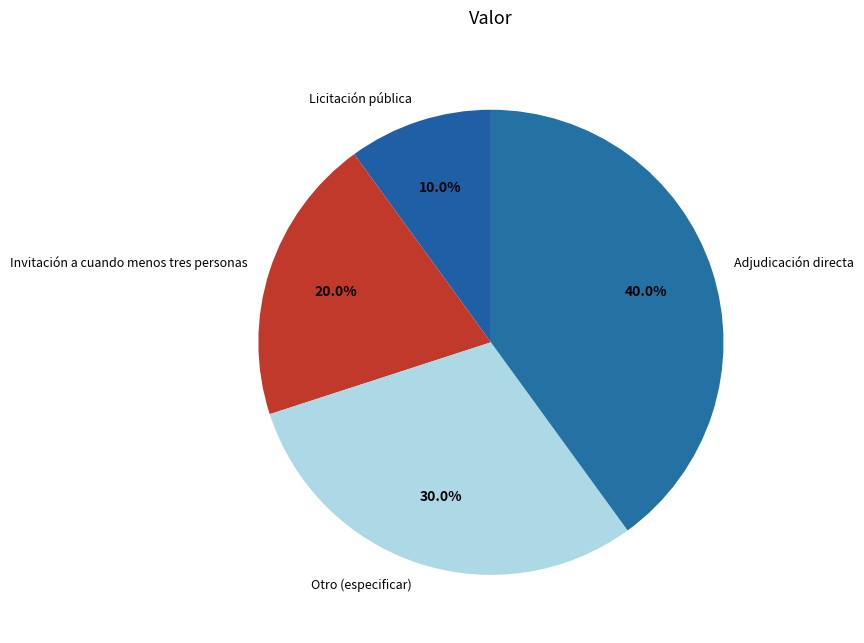

Is it true that Invitación a cuando menos tres personas is 29% of the pie?

False